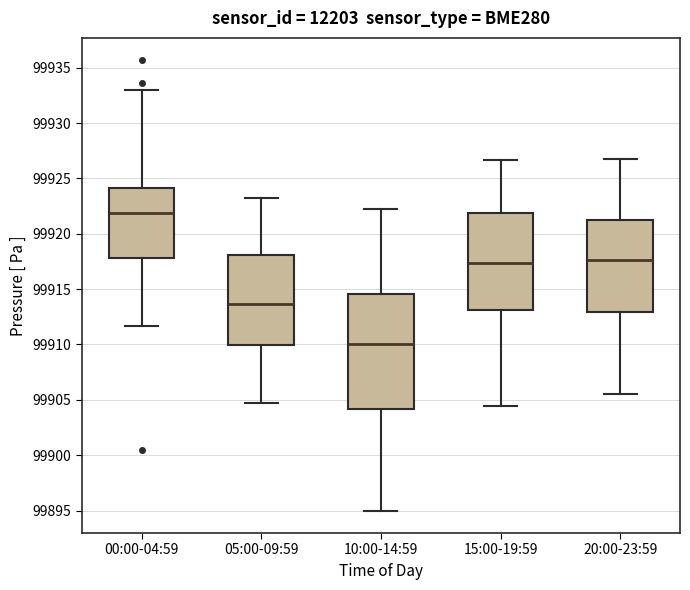

Which box has the highest median line?

00:00-04:59